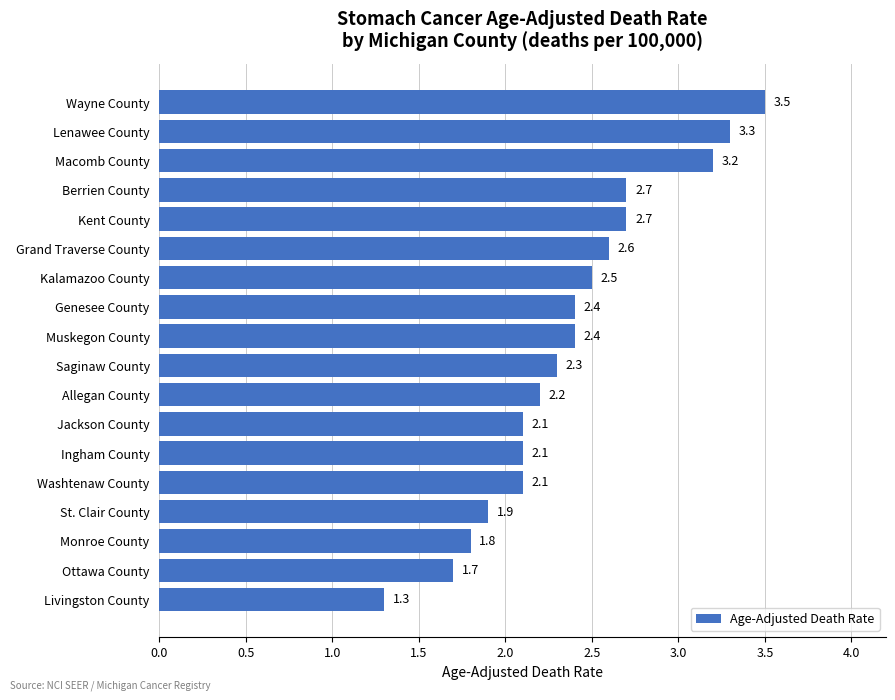

Approximately how many times larger is the value at Berrien County compared to Ottawa County?

1.6